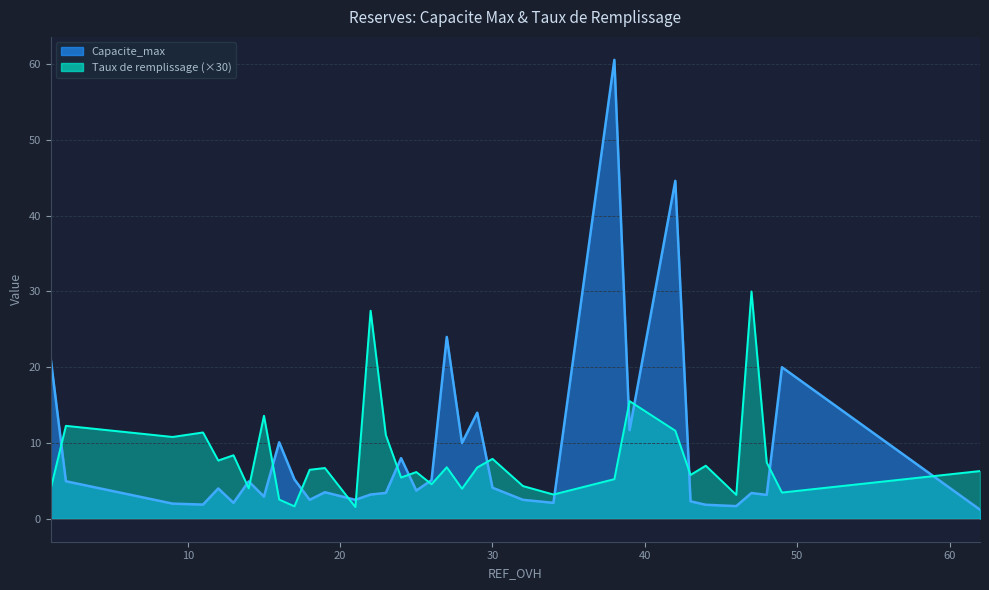

Does the chart have visible grid lines?

Yes